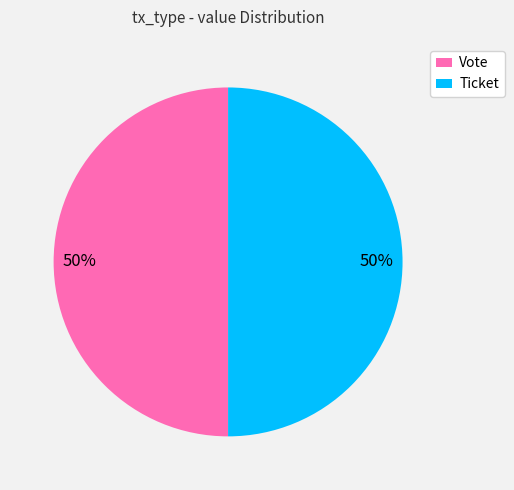

Approximately how many times larger is the value at Vote compared to Ticket?

1.0